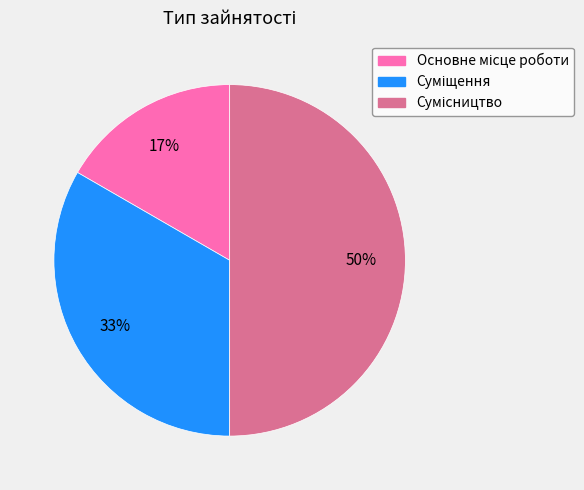

How many slices are in this pie chart?

3